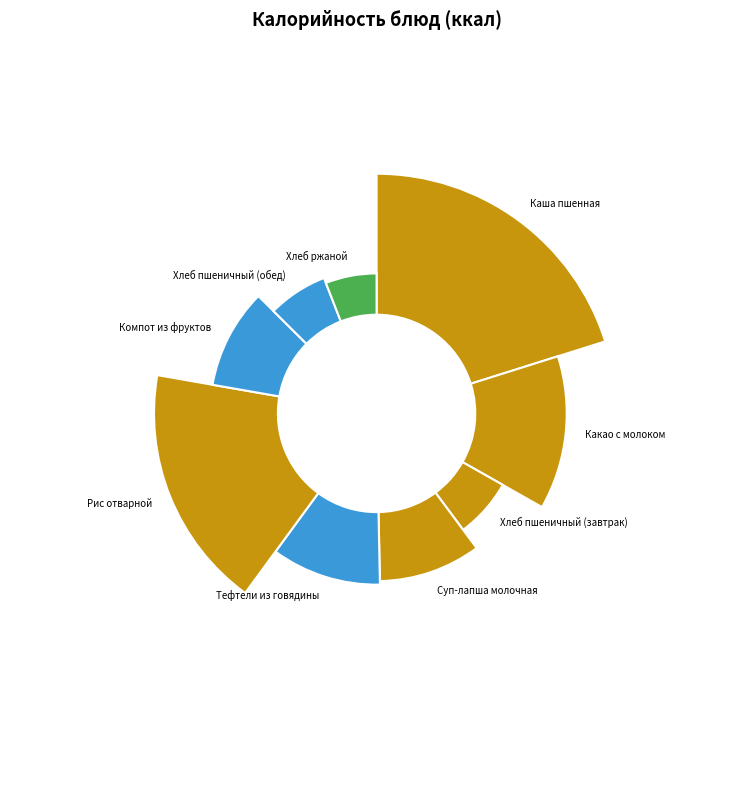

What is the largest slice in the pie chart?

Каша пшенная